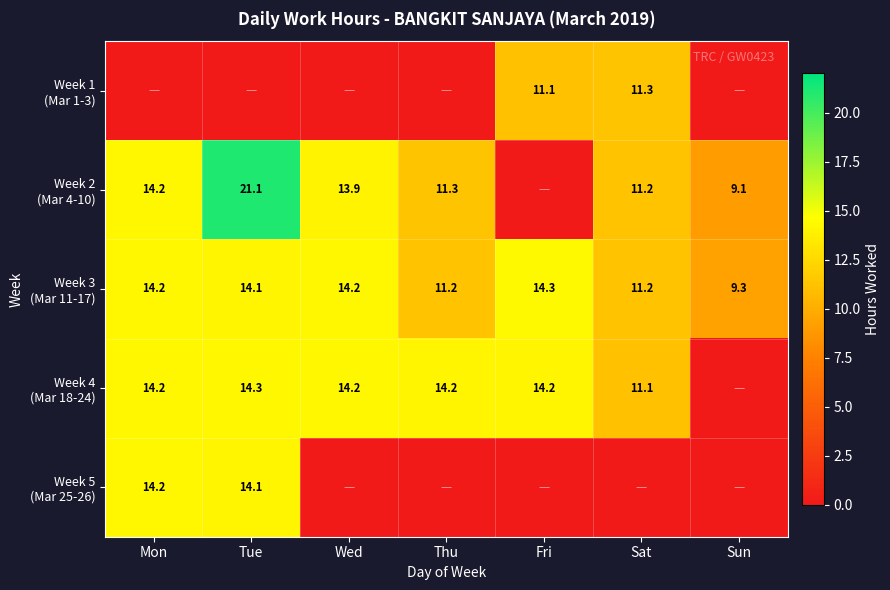

How many data points in Week 2 (Mar 4-10) are above 11?

5